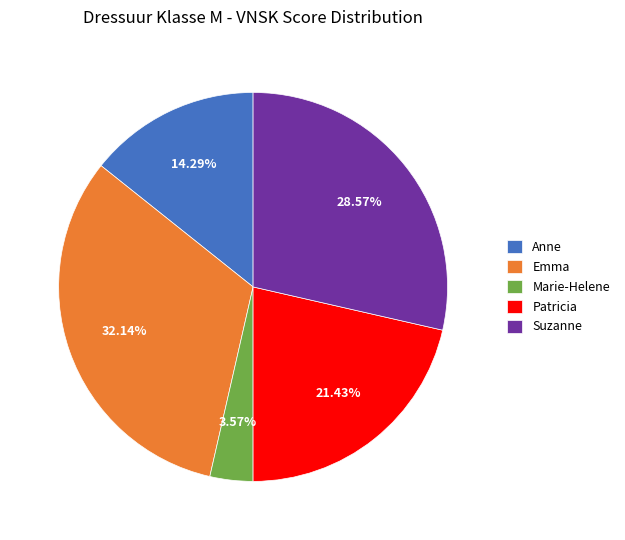

Approximately how many times larger is the value at Patricia compared to Marie-Helene?

6.0